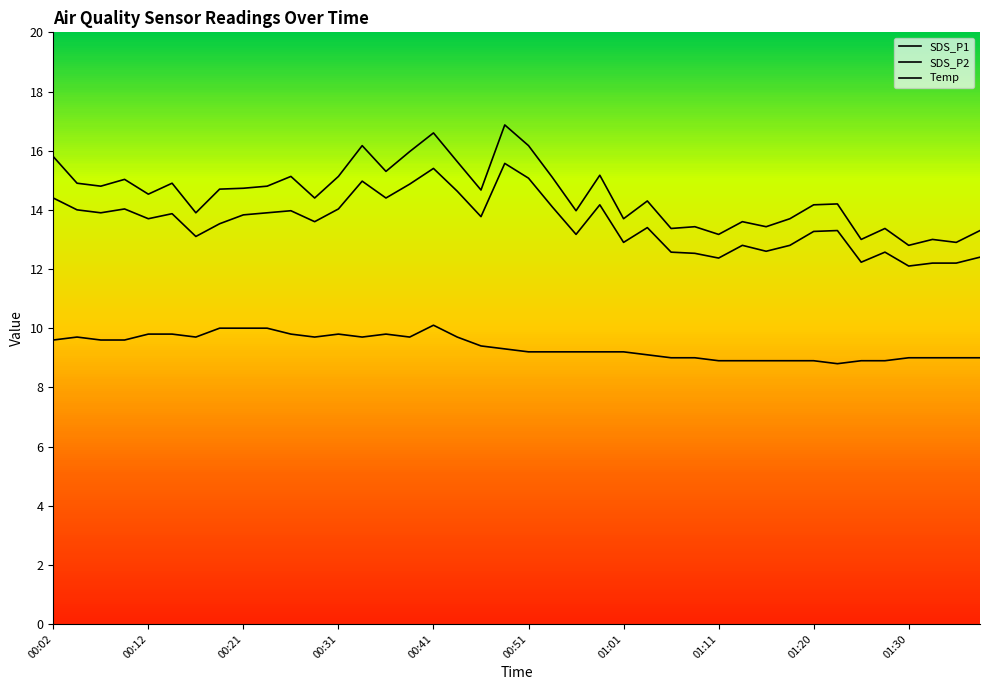

What is the approximate value of SDS_P1 at 14?

15.3